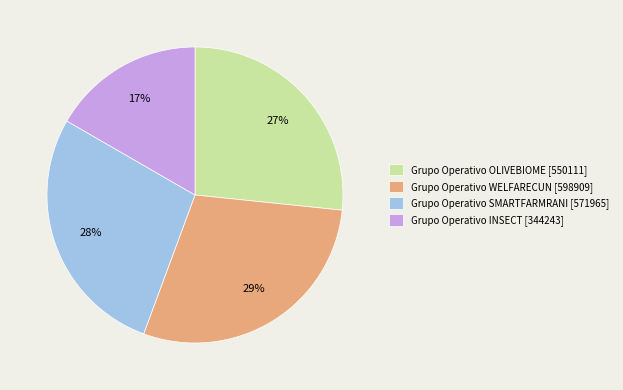

What percentage is the Grupo Operativo OLIVEBIOME [550111] slice, to the nearest percent?

27%